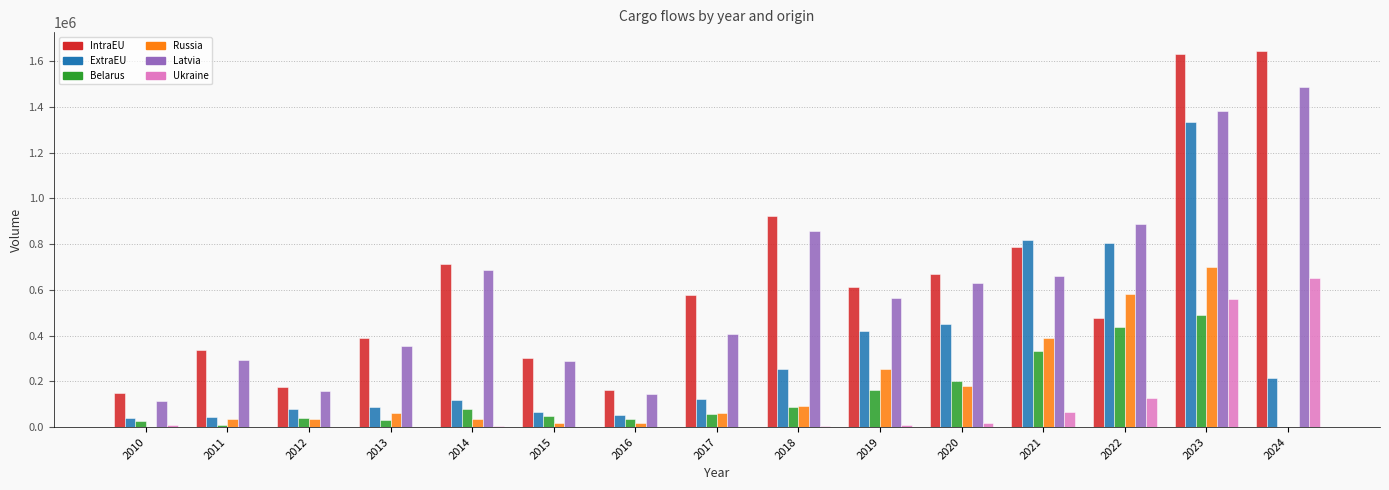

What value does the Ukraine series have at 2010, to the nearest 100?

9700